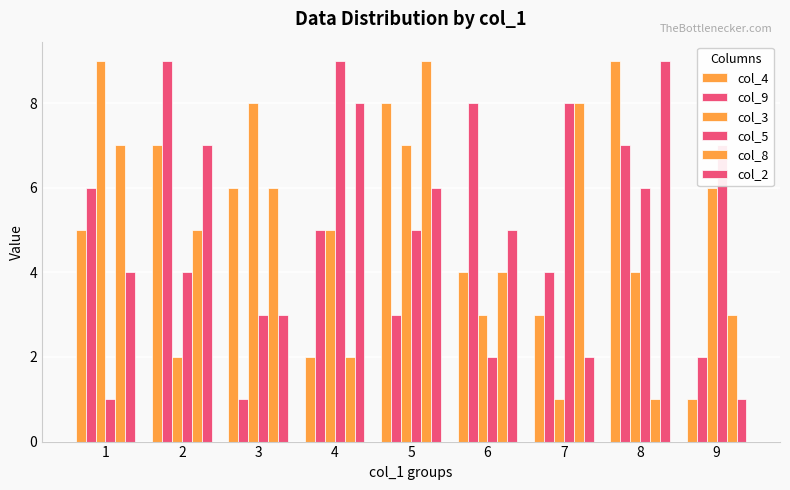

Rank the categories by col_5 value from lowest to highest.

1, 6, 3, 2, 5, 8, 9, 7, 4